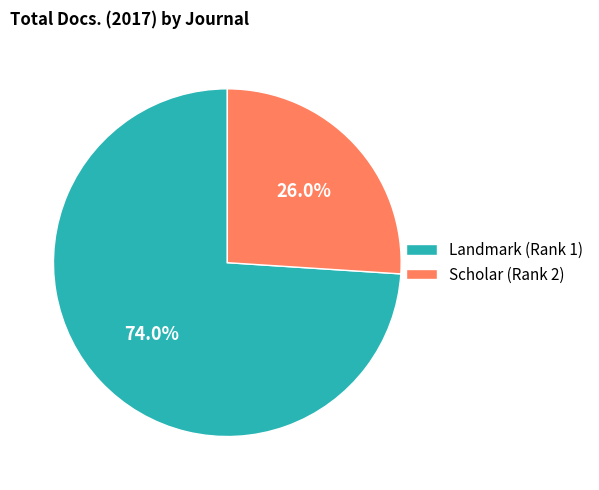

What is the smallest slice in the pie chart?

Scholar (Rank 2)